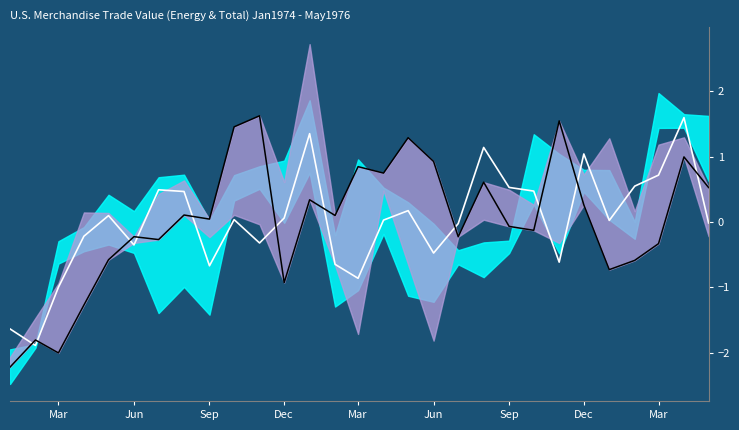

How many interior local valleys does the Energy Exports series have?

9